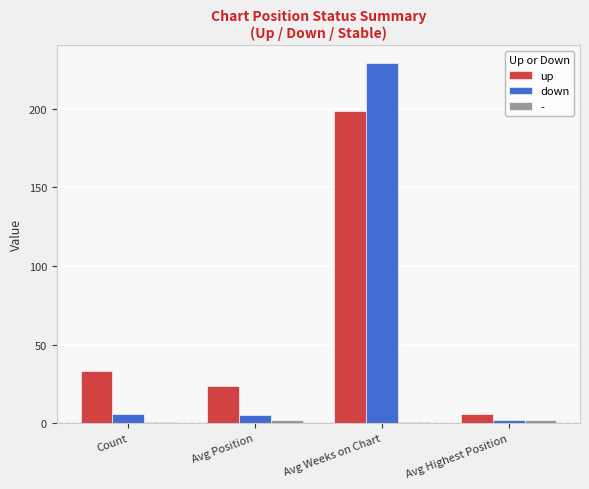

What is the total value across all series at Avg Weeks on Chart?

428.1